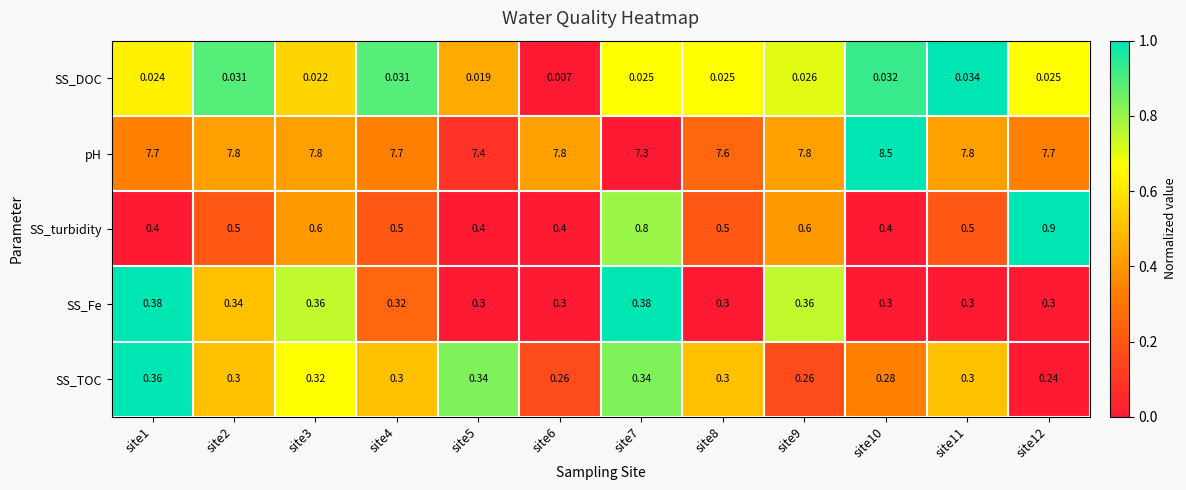

List the series in order of their peak value, highest first.

pH, SS_turbidity, SS_Fe, SS_TOC, SS_DOC